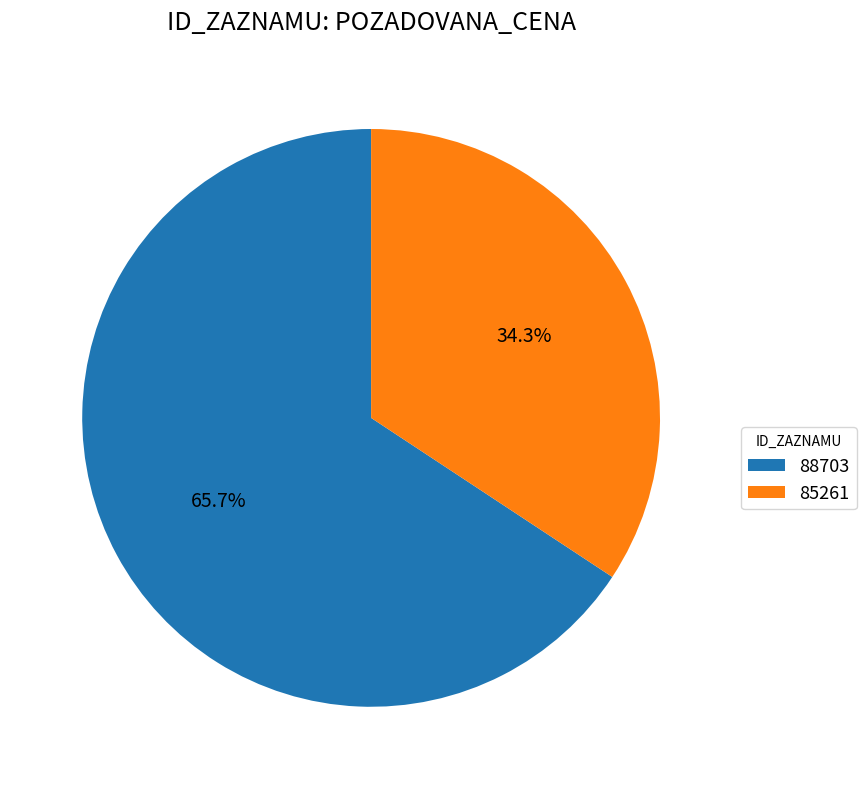

Is it true that 88703 is 76% of the pie?

False